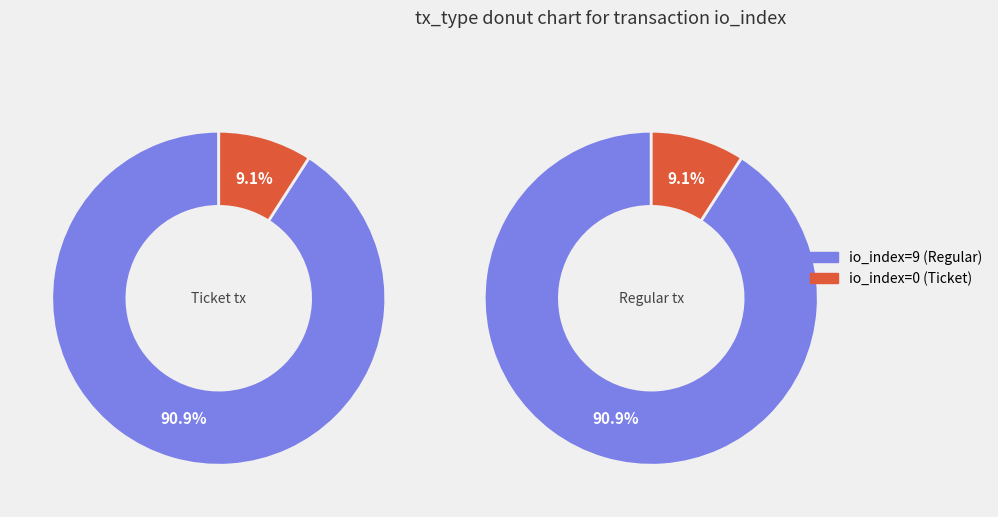

Is io_index=0 the majority of the pie?

No